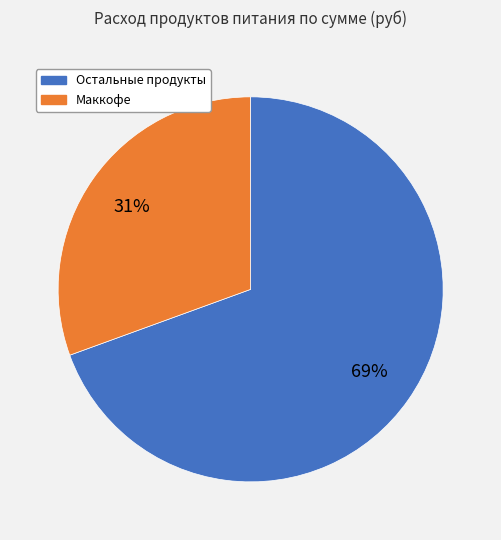

To the nearest percent, what is the average slice percentage?

50%